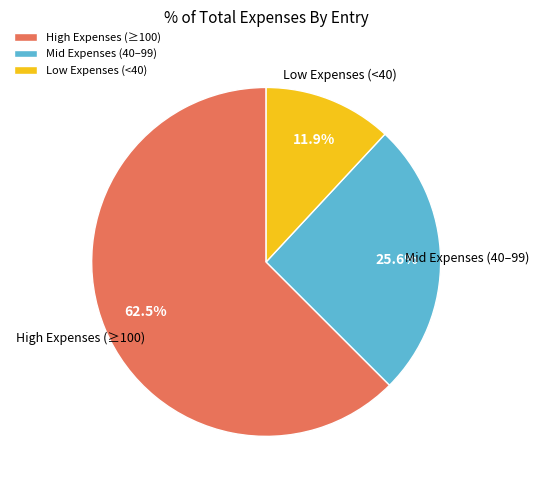

Which category accounts for the majority?

High Expenses (≥100)